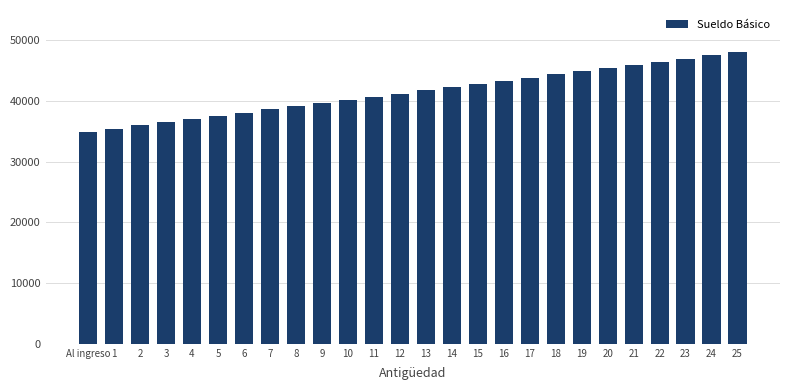

What is the average value?

41499.2